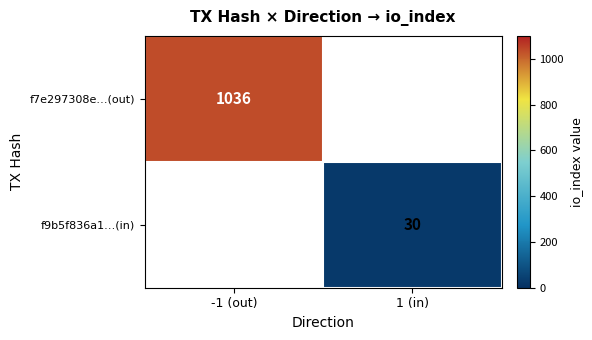

True or false: f9b5f836a1…(in) has a value of 44 at 1 (in).

False